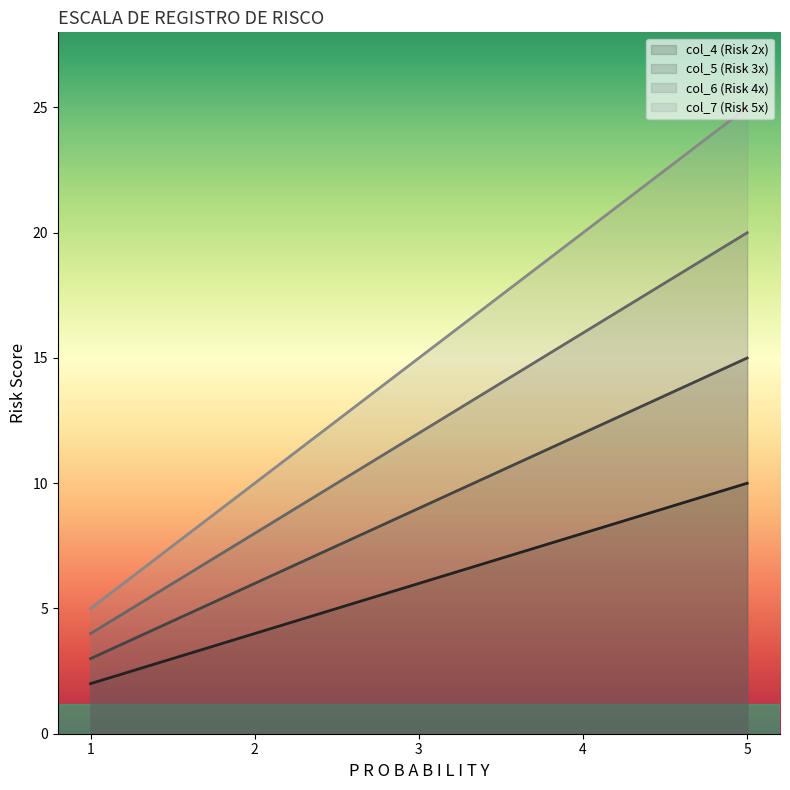

At which category is the sum across all series the highest?

5